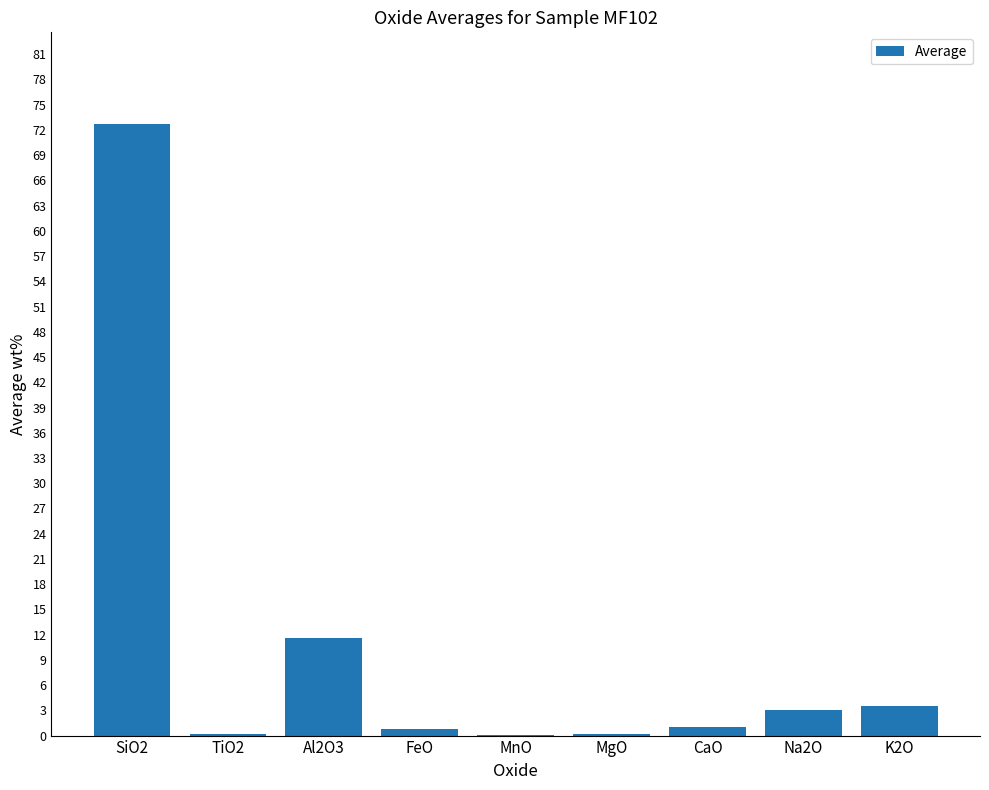

Which has a higher value, CaO or Na2O?

Na2O